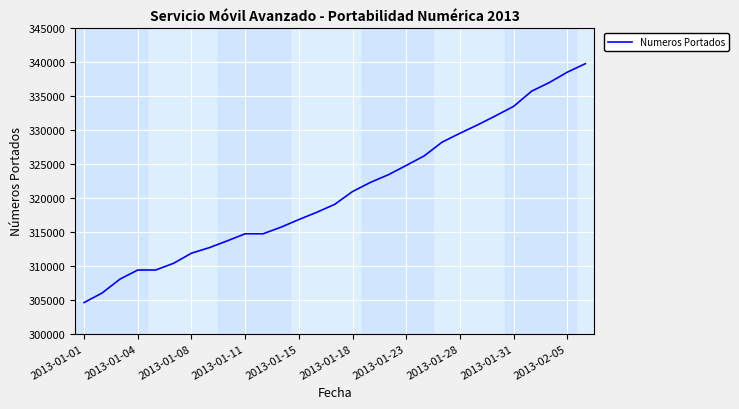

Count the number of categories in the chart.

29